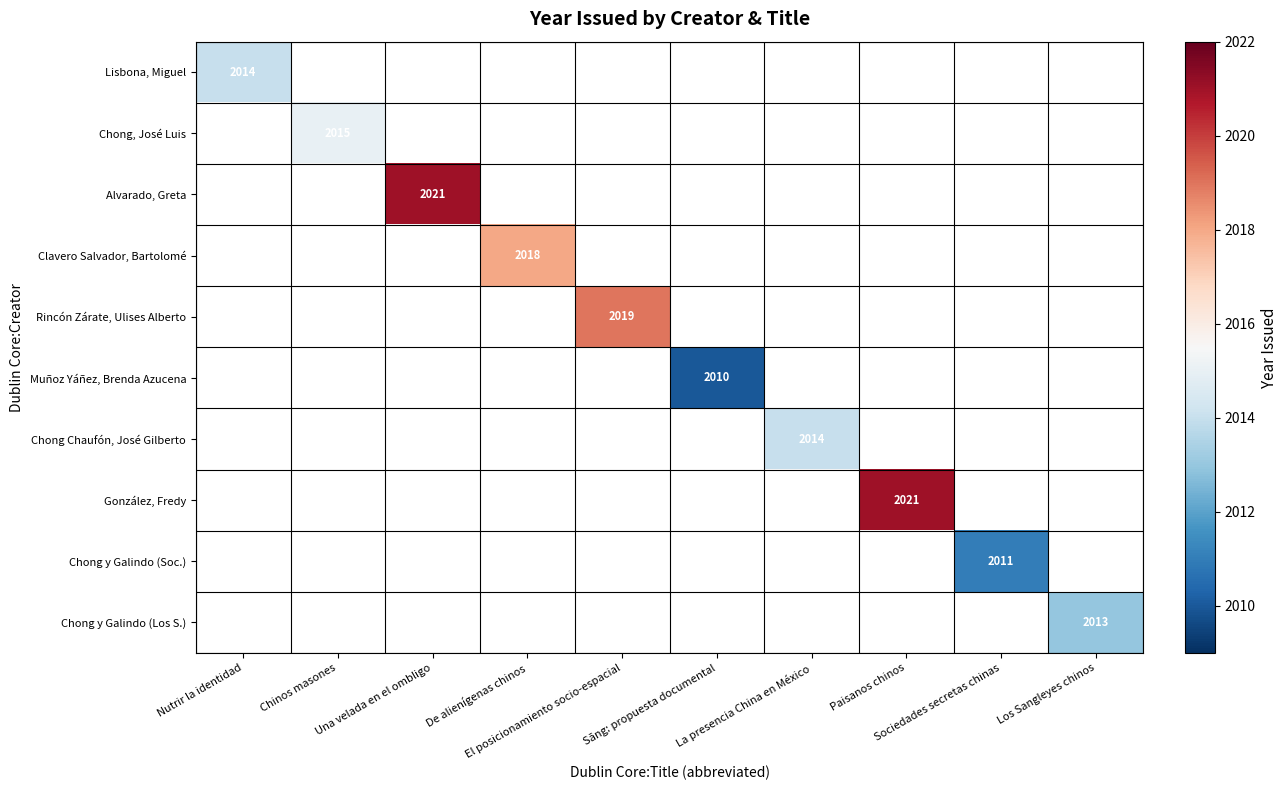

Rank the series at La presencia China en México from highest to lowest value.

Lisbona, Miguel, Chong, José Luis, Alvarado, Greta, Clavero Salvador, Bartolomé, Rincón Zárate, Ulises Alberto, Muñoz Yáñez, Brenda Azucena, Chong Chaufón, José Gilberto, González, Fredy, Chong y Galindo (Soc.), Chong y Galindo (Los S.)